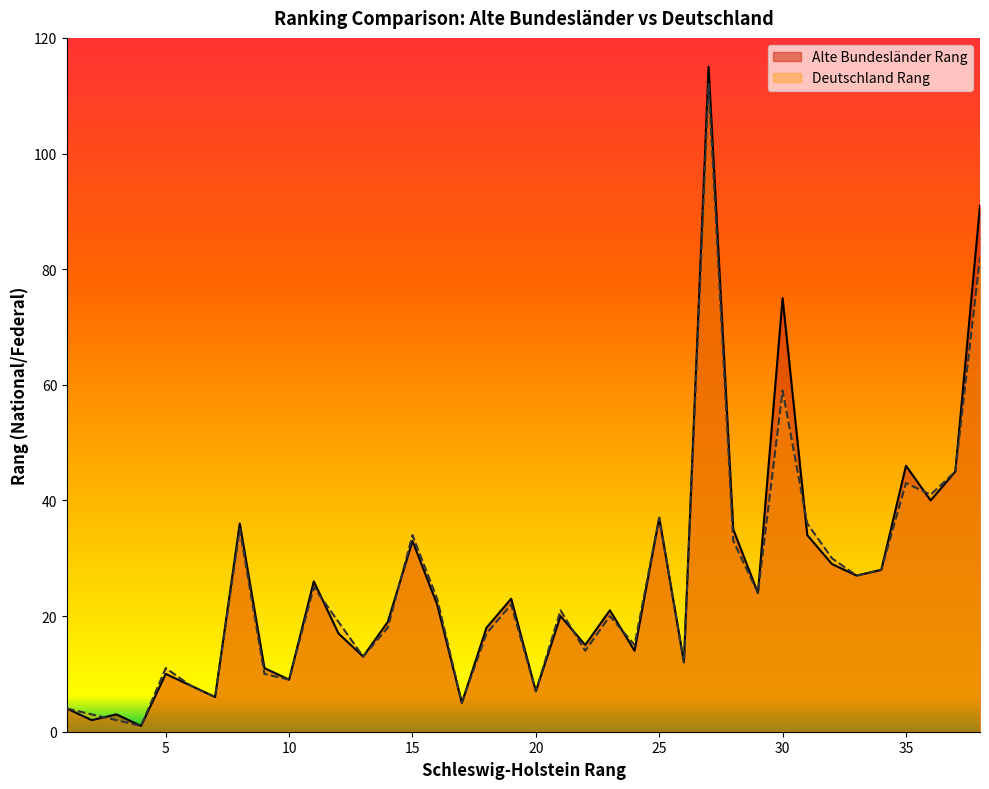

Rank the series at 2 from highest to lowest value.

Deutschland Rang, Alte Bundesländer Rang